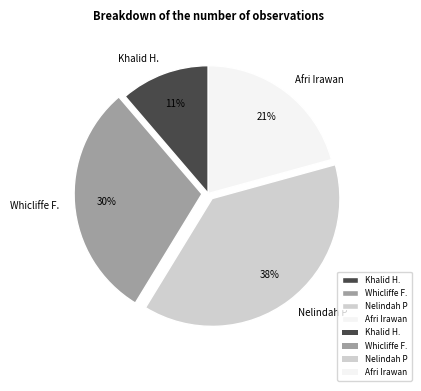

What is the ratio of the value at Nelindah P to the value at Afri Irawan?

1.8